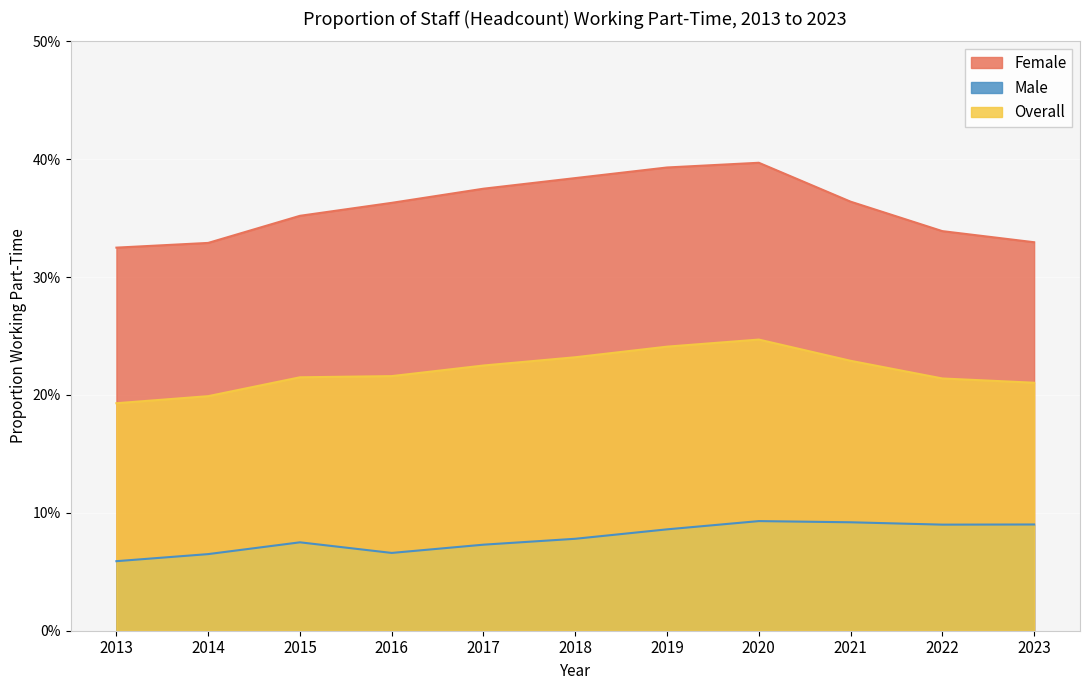

How many Female values are between 0 and 1?

11